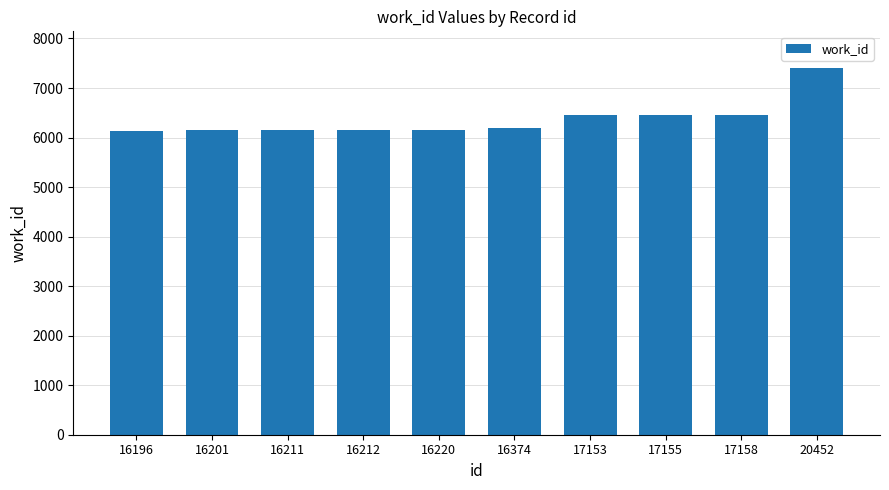

What is the value of the 10th bar from the left?

7404